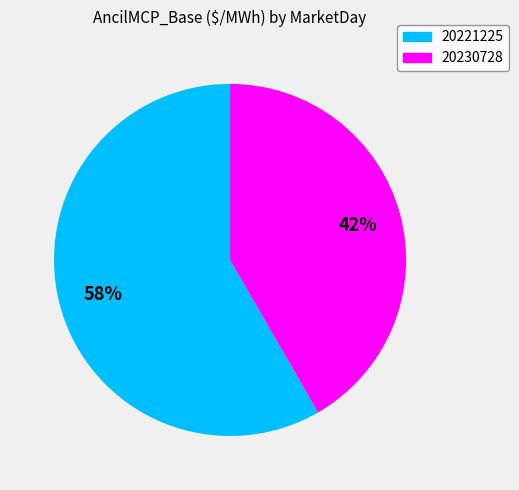

What is the largest slice in the pie chart?

20221225